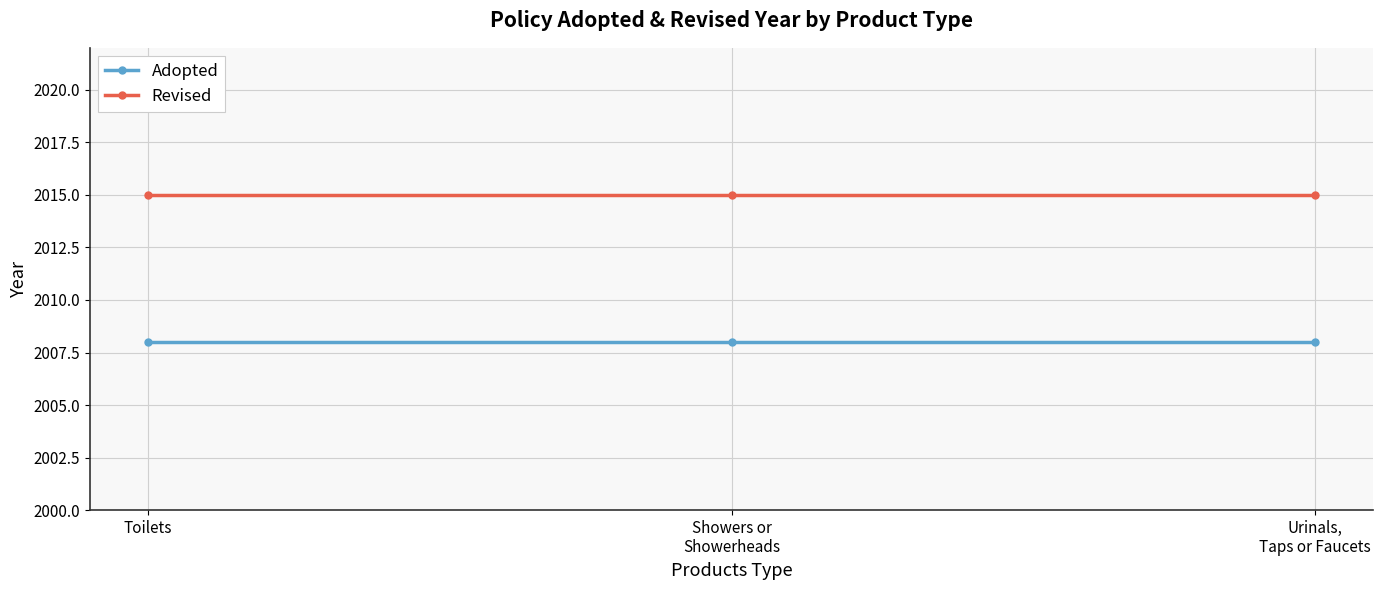

At Showers or
Showerheads, list the series in order from largest to smallest.

Revised, Adopted